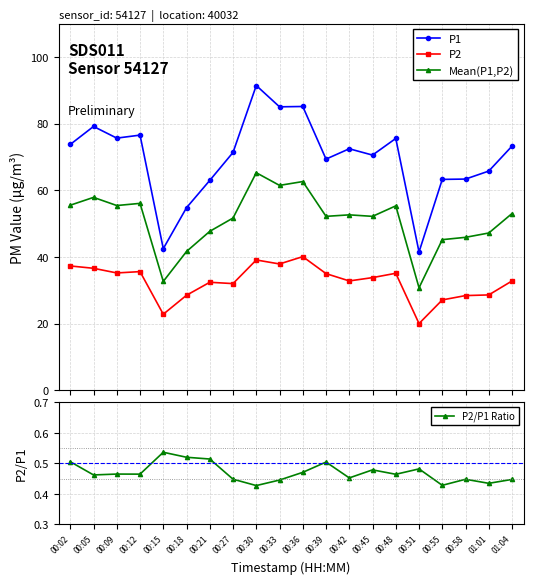

At which category does P2/P1 Ratio reach its first local valley?

00:05